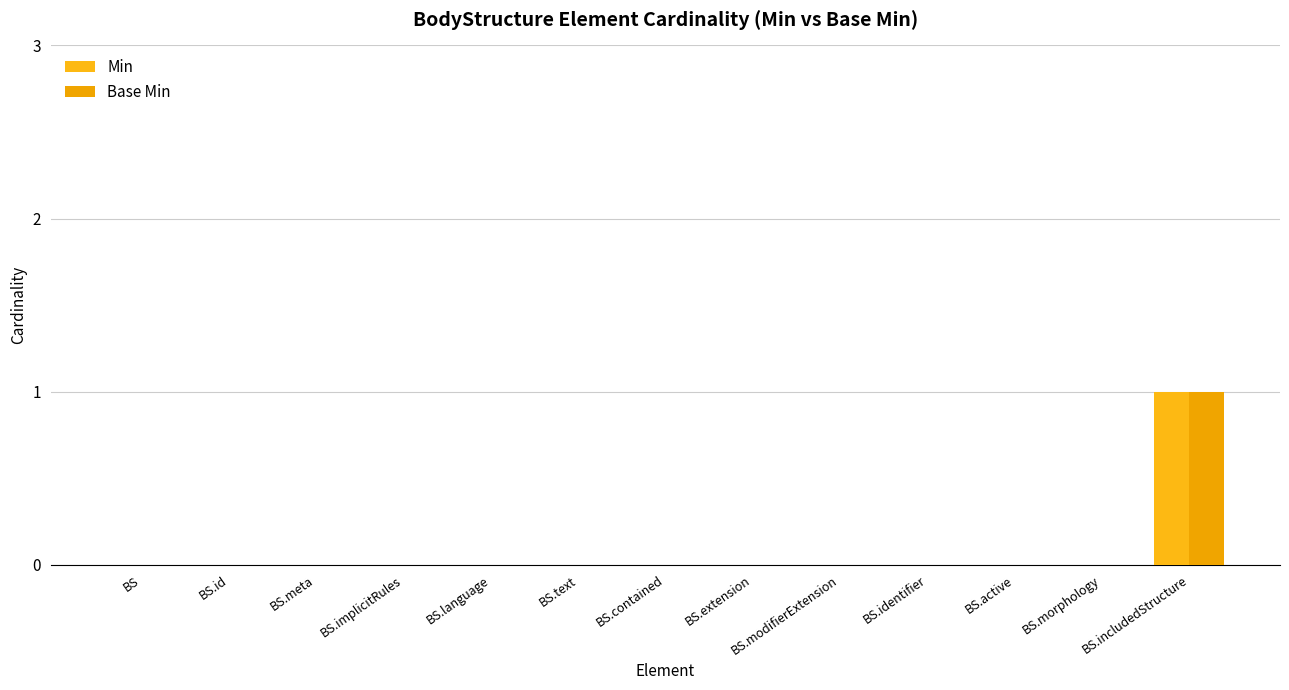

Between BS.active and BS, which is larger?

BS.active